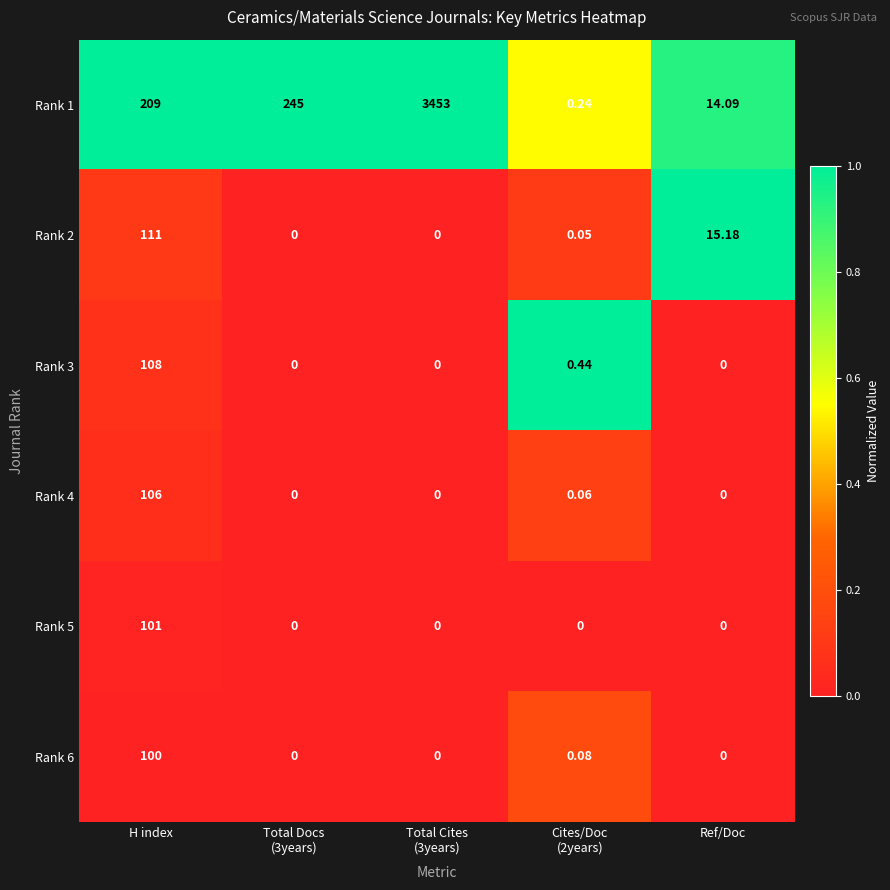

Is the value of Rank 3 at H index greater than the value of Rank 1 at H index?

No